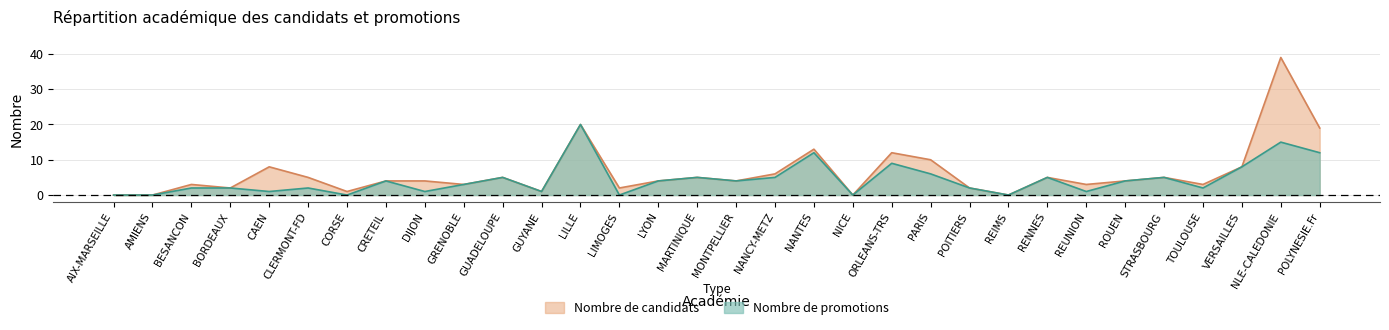

True or false: Nombre de promotions and Nombre de candidats intersect in this chart.

False